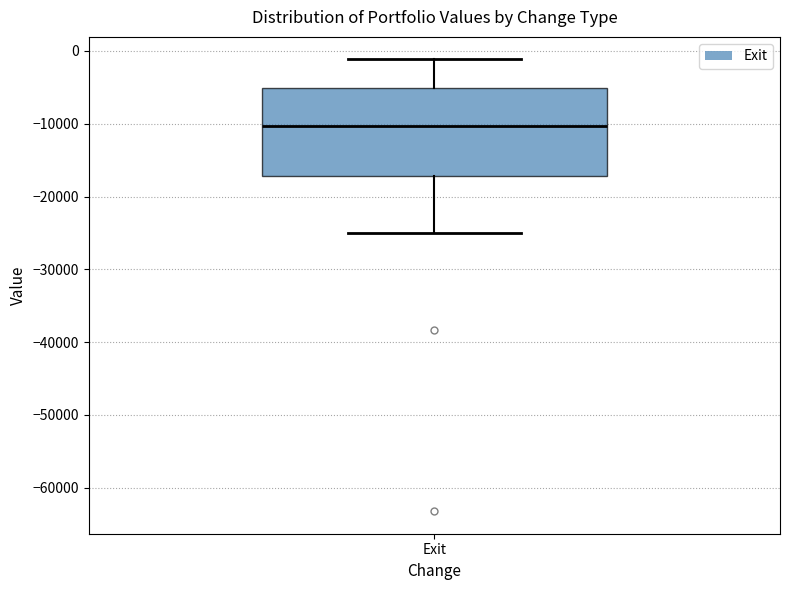

Read this box plot against the y-axis: the position of the median line, the range covered by the box, and the ends of both whiskers. The values are not printed on the chart, so give them approximately, as read against the axis.

median -10000, box -17000 to -5000, whiskers -25000 to -1000